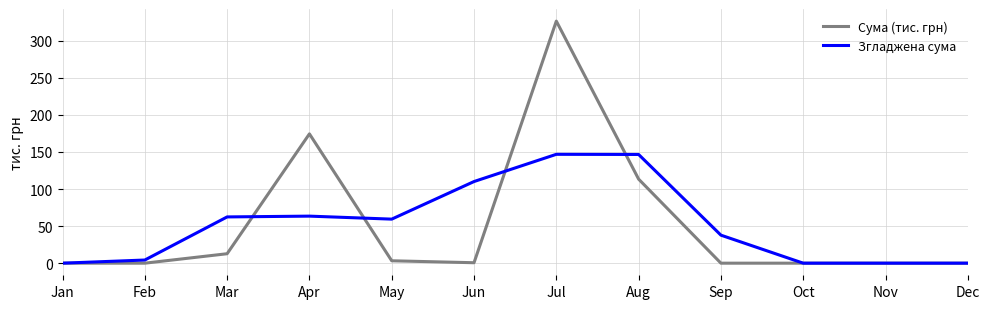

What is the sum of all Сума (тис. грн) values?

631.0